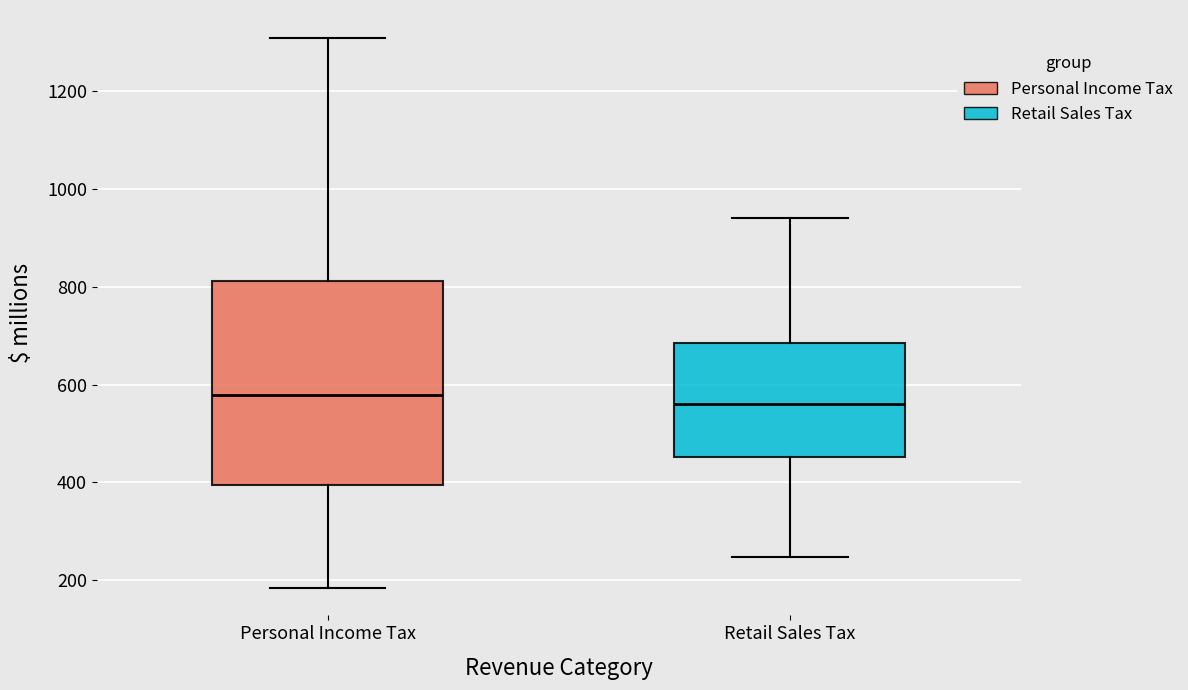

Which box is the tallest, from its lower edge to its upper edge?

Personal Income Tax